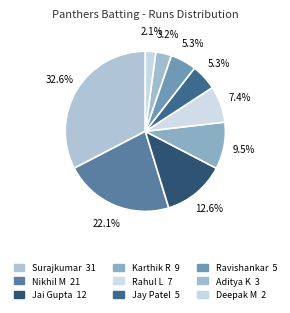

How many segments does this pie chart have?

9